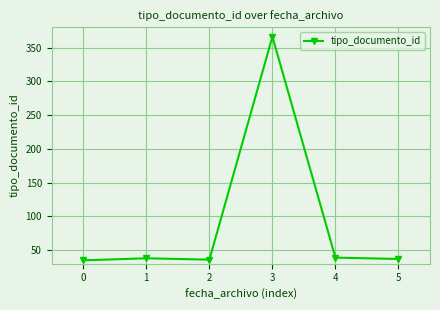

Where is the first local minimum?

2